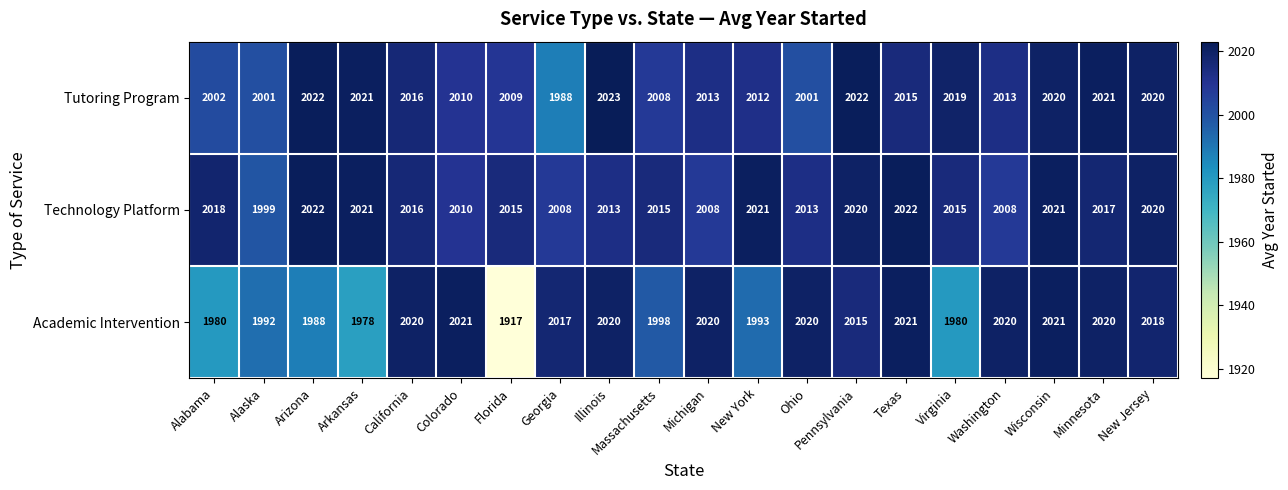

What is the difference between the Academic Intervention values at Arizona and Georgia?

29